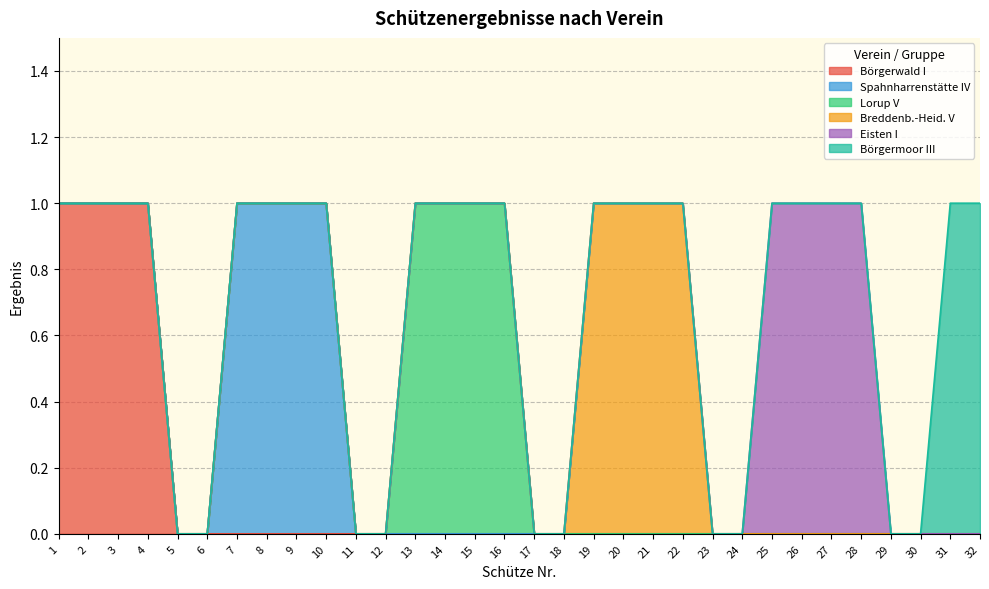

Read the Lorup V value at 15.

1